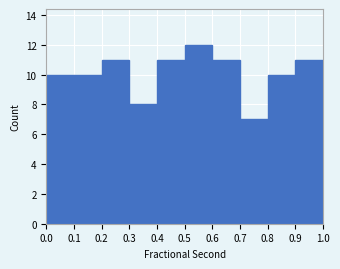

What is the height of the bar covering 0.4 to 0.5 on the x-axis? The values are not printed on the chart, so give them approximately, as read against the axis.

11